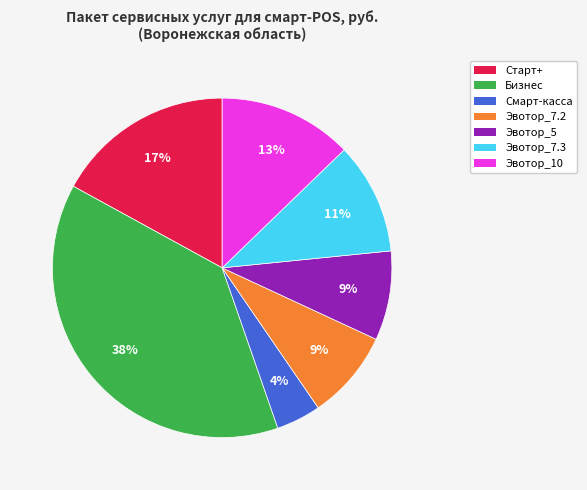

Combined, do Бизнес and Смарт-касса account for over 50%?

No